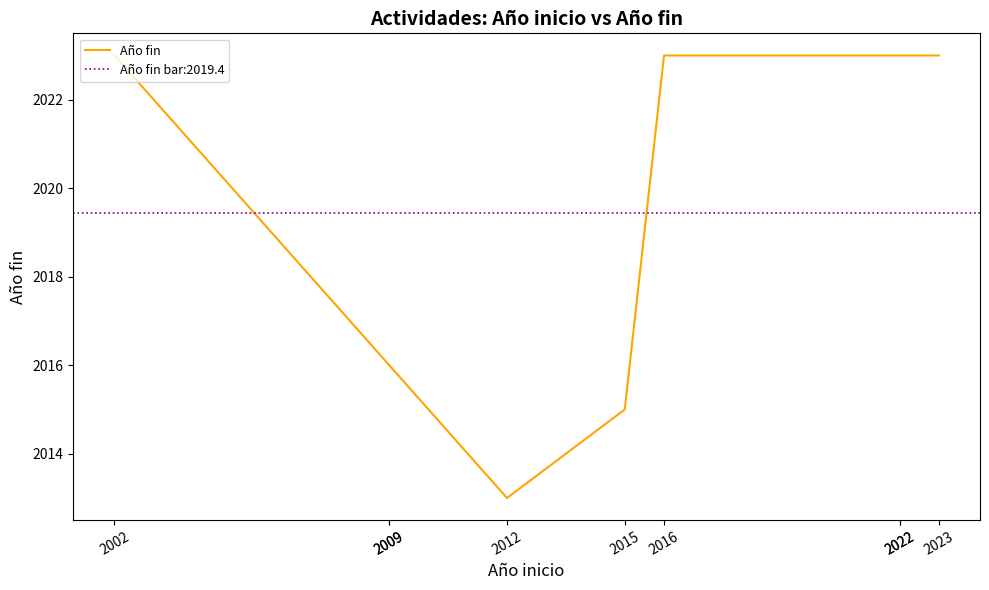

How many lines are shown in the chart?

1